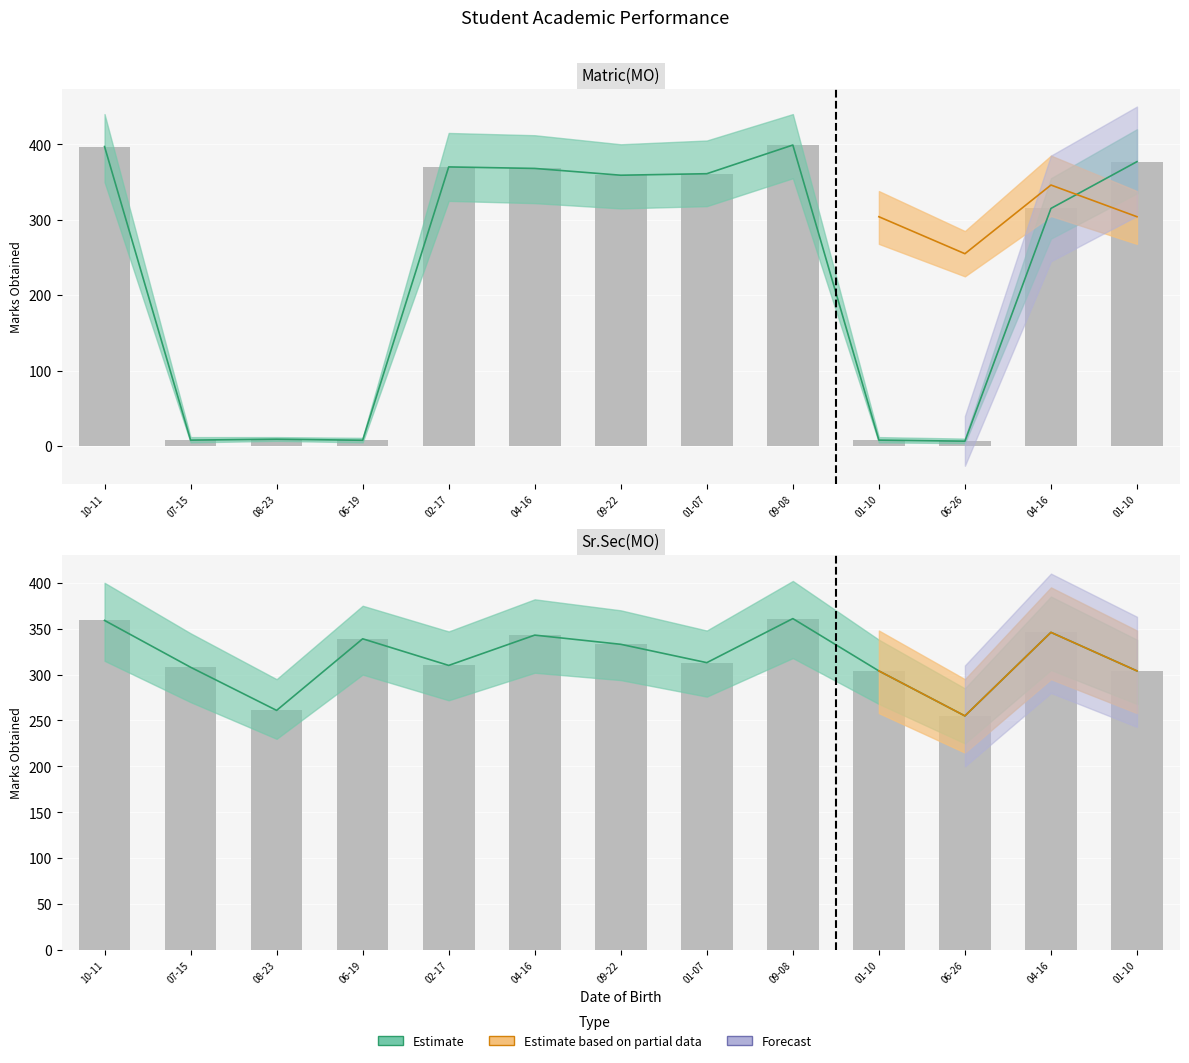

Where does the Matric(MO) series first go above 359?

10-11